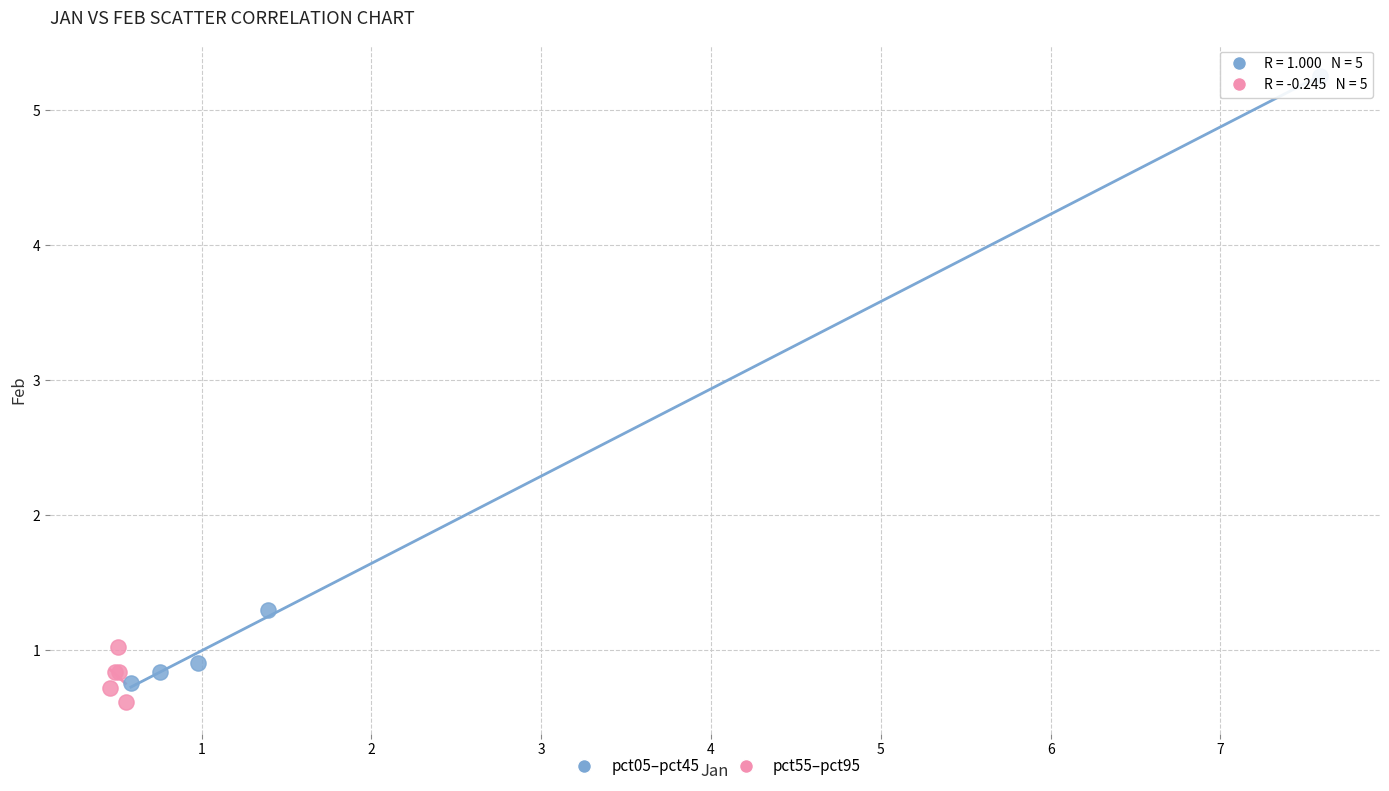

What are all the series names shown in the legend?

pct05–pct45, pct55–pct95